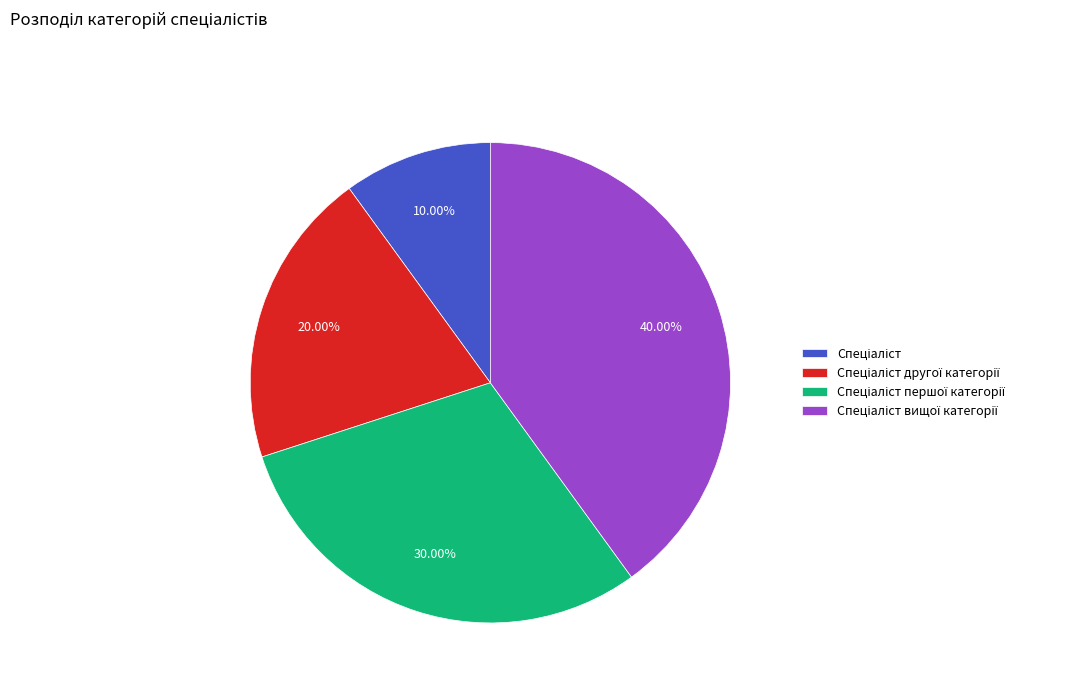

Does any single category account for the majority?

No